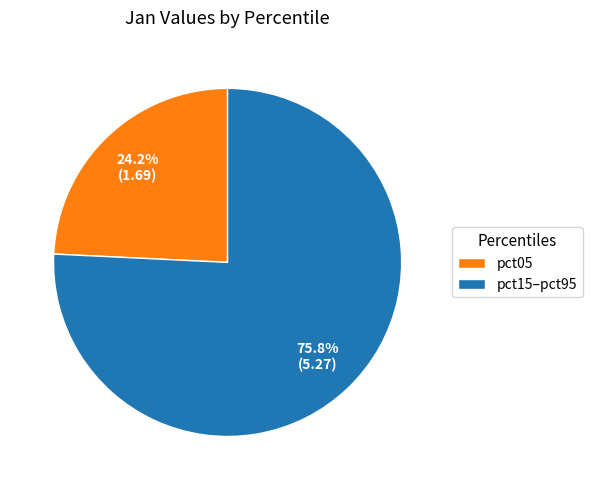

How many segments does this pie chart have?

2